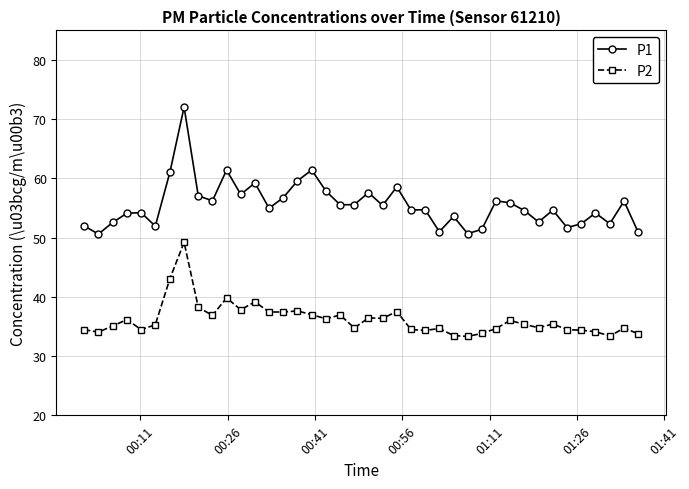

At how many categories does at least one series exceed 43?

40